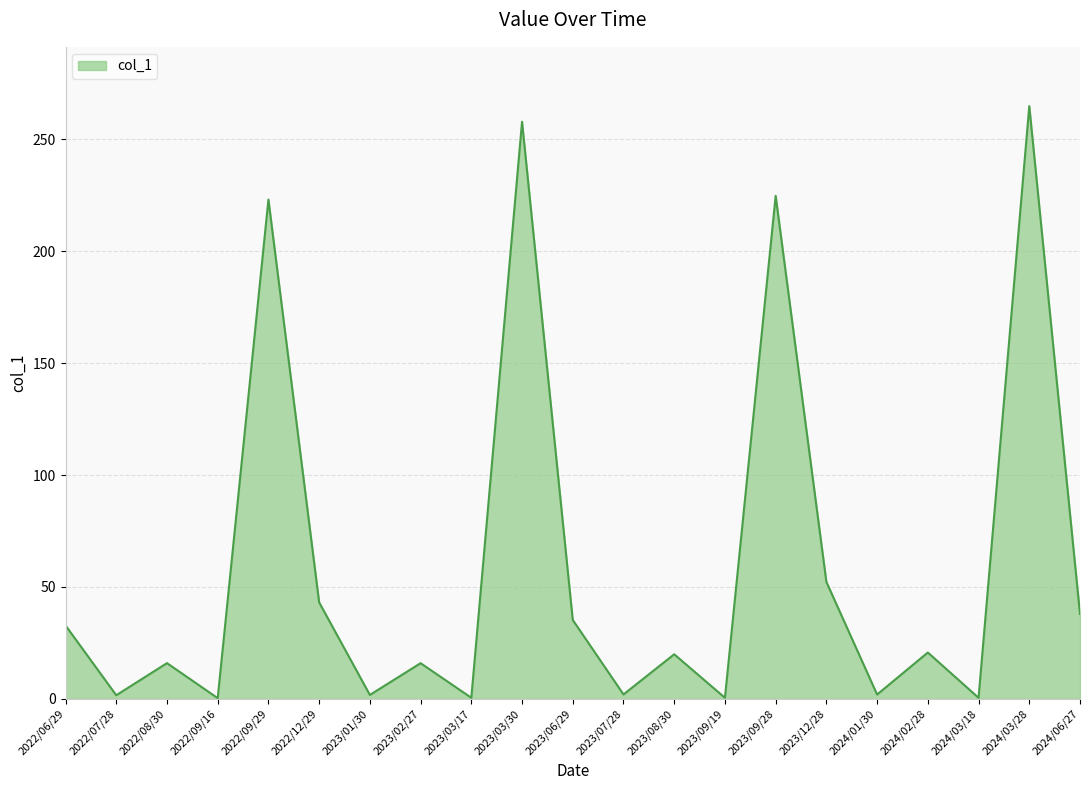

What position from the right is 2022/06/29?

21